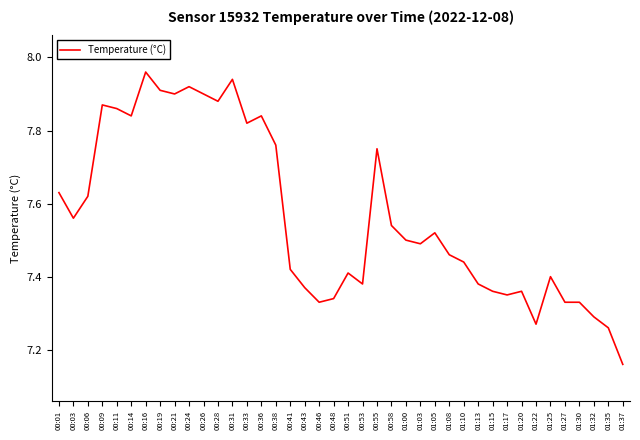

True or false: the data shows 7.4 at 01:20.

True